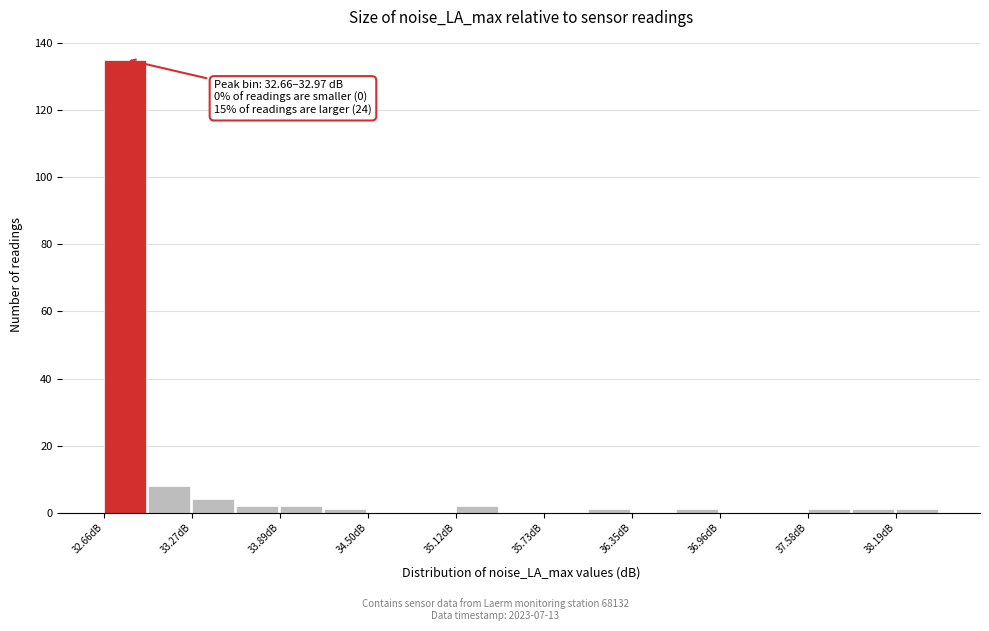

Around what value on the x-axis is the tallest bar? Give the approximate position of its centre, as read against the axis.

32.8